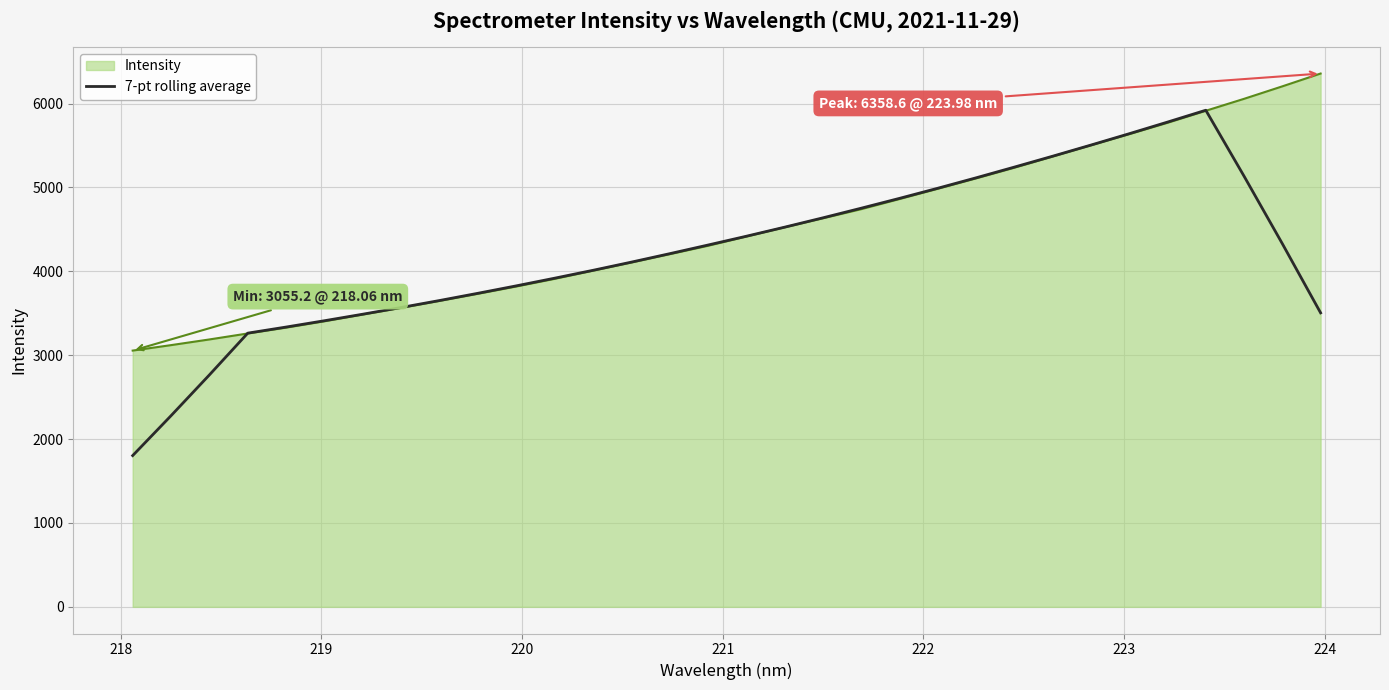

List the series in order of their peak value, lowest first.

7-pt rolling average, Intensity